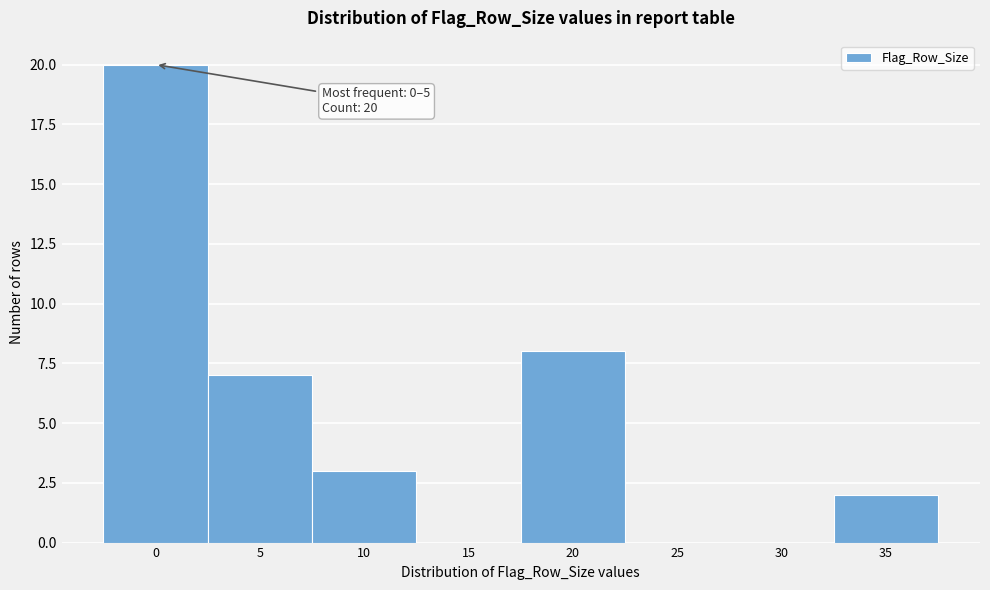

Reading right to left, list all the values displayed in this chart.

35=2	30=0	25=0	20=8	15=0	10=3	5=7	0=20